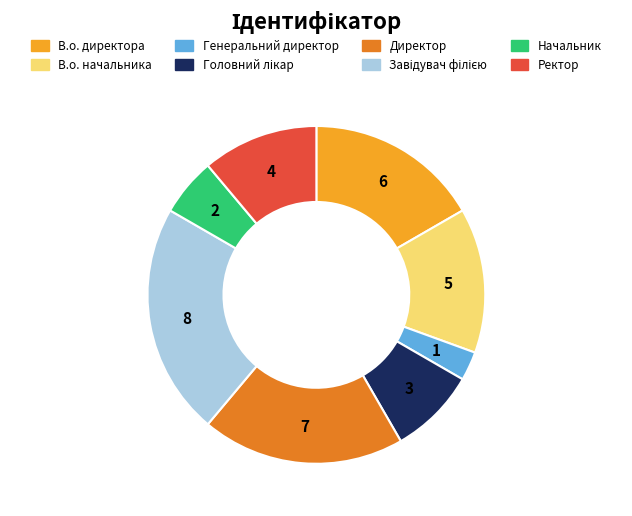

Is the sum of Ректор and В.о. начальника greater than half?

No